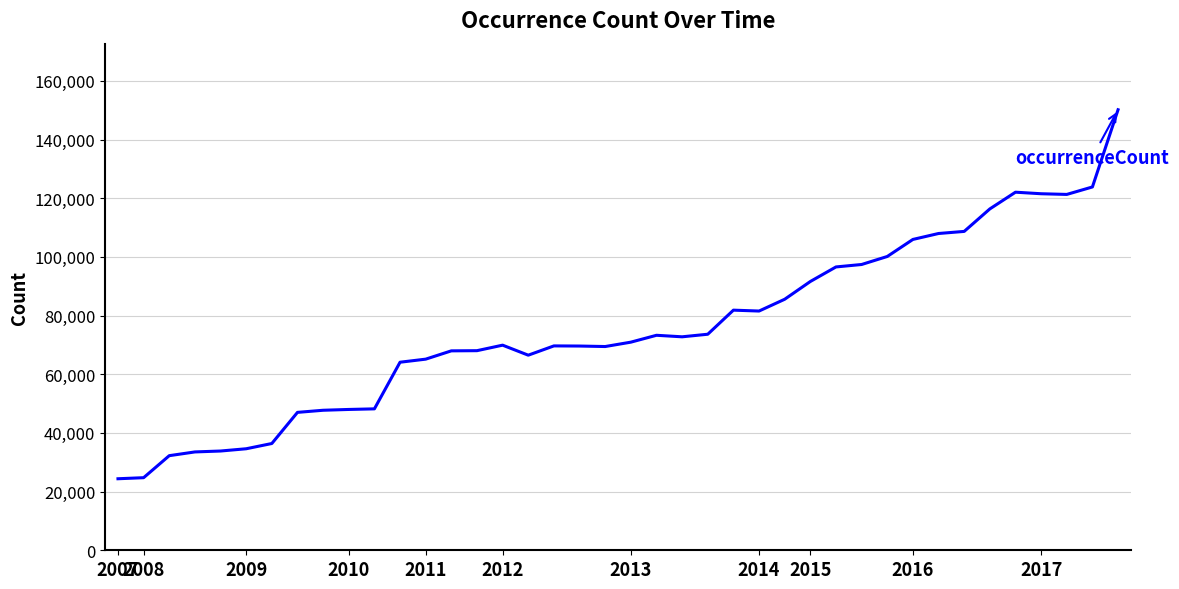

What is the difference between the maximum and minimum values?

125782